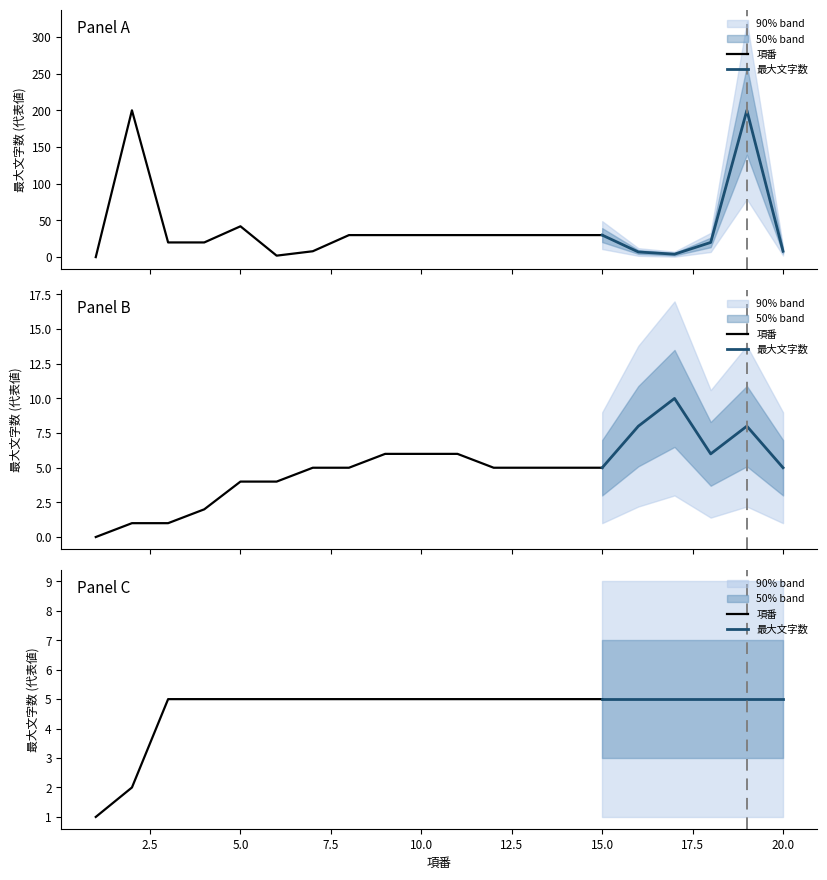

Which series ends up on top after the final intersection of 最大文字数 and 項番?

項番